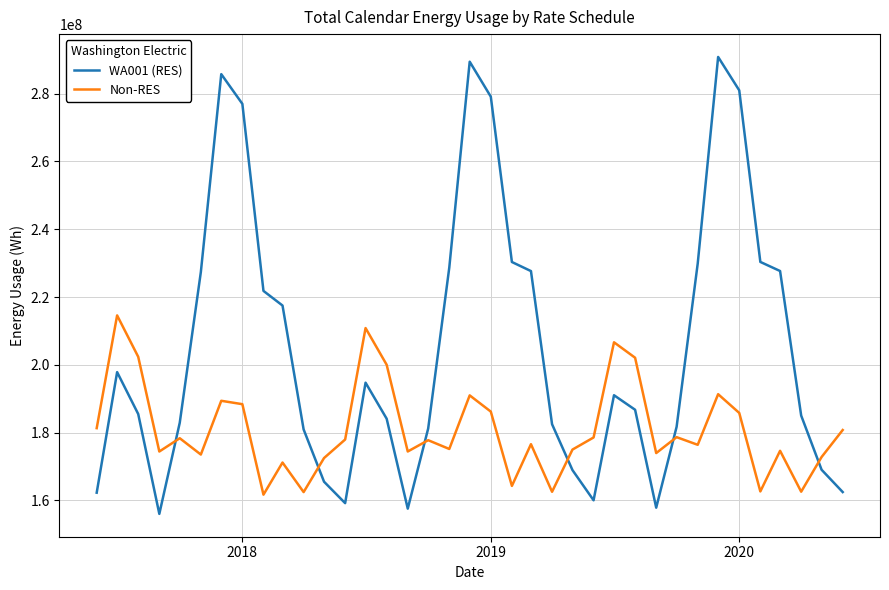

True or false: WA001 (RES) and Non-RES cross at least once.

True